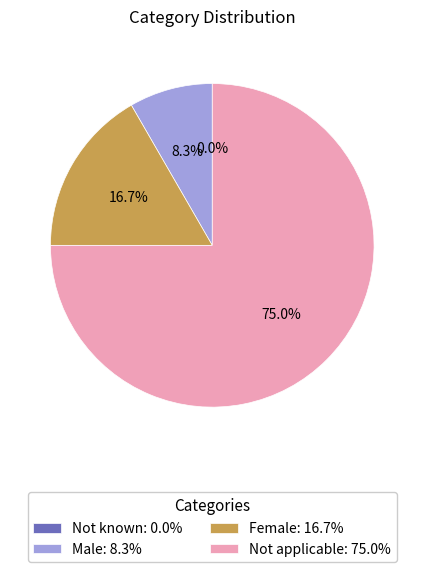

Count the number of slices in the pie.

4